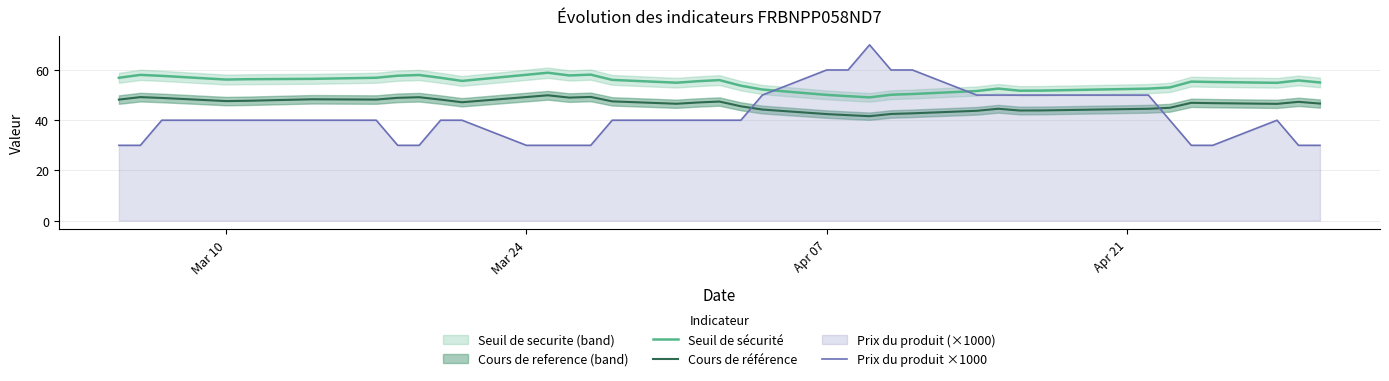

What is the maximum value for Prix du produit ×1000?

70.0